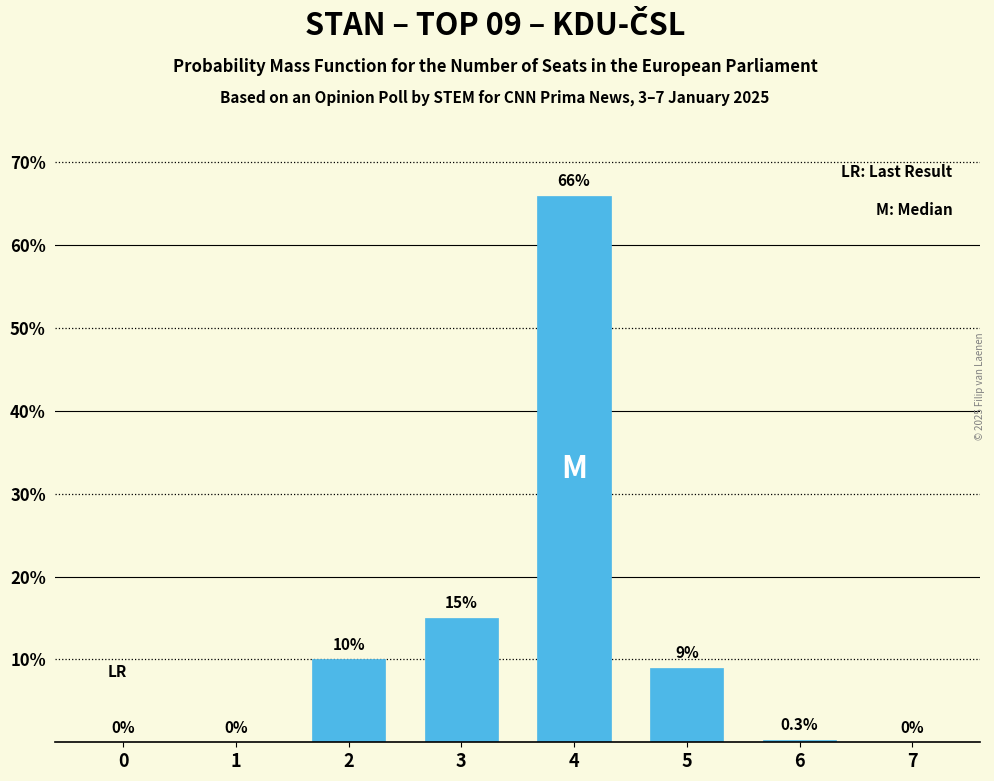

Reading right to left, extract all data points from this chart.

7=0.0	6=0.3	5=9.0	4=66.0	3=15.0	2=10.0	1=0.0	0=0.0